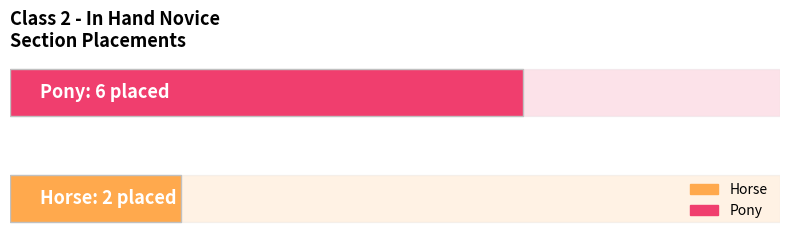

What is the maximum value shown in the chart?

6